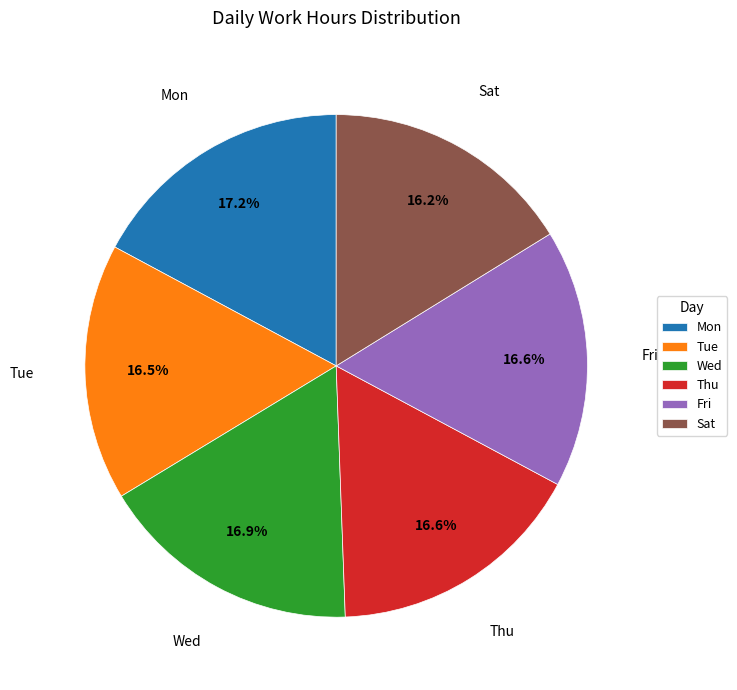

What is the ratio of the value at Fri to the value at Wed?

1.0